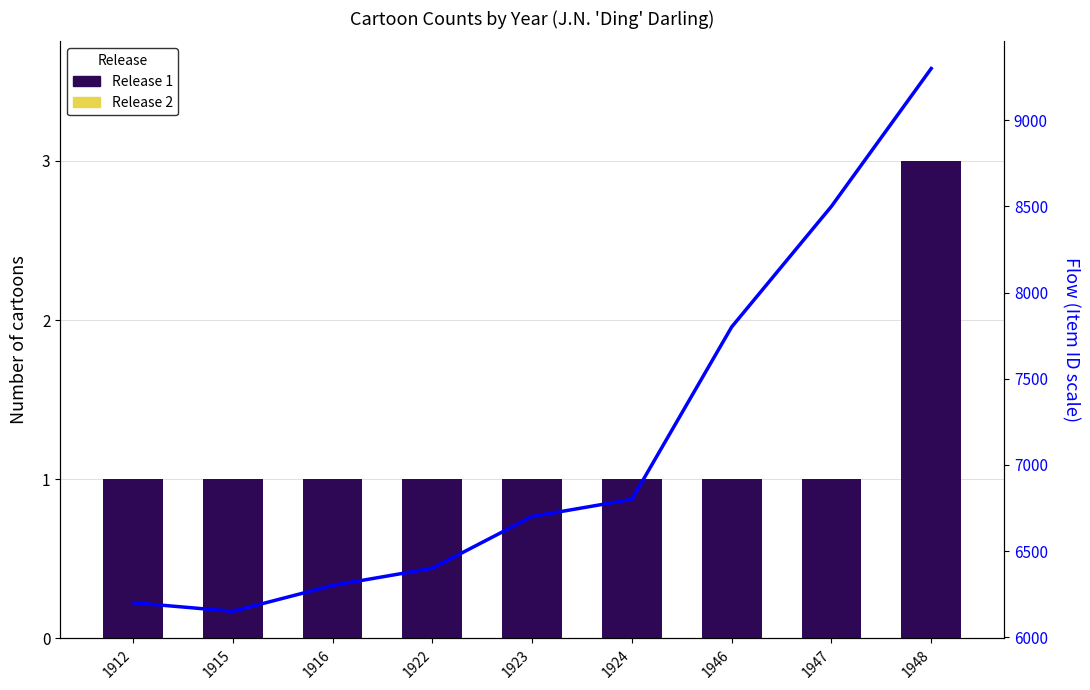

What is the difference between the highest and lowest values at 1922?

6400